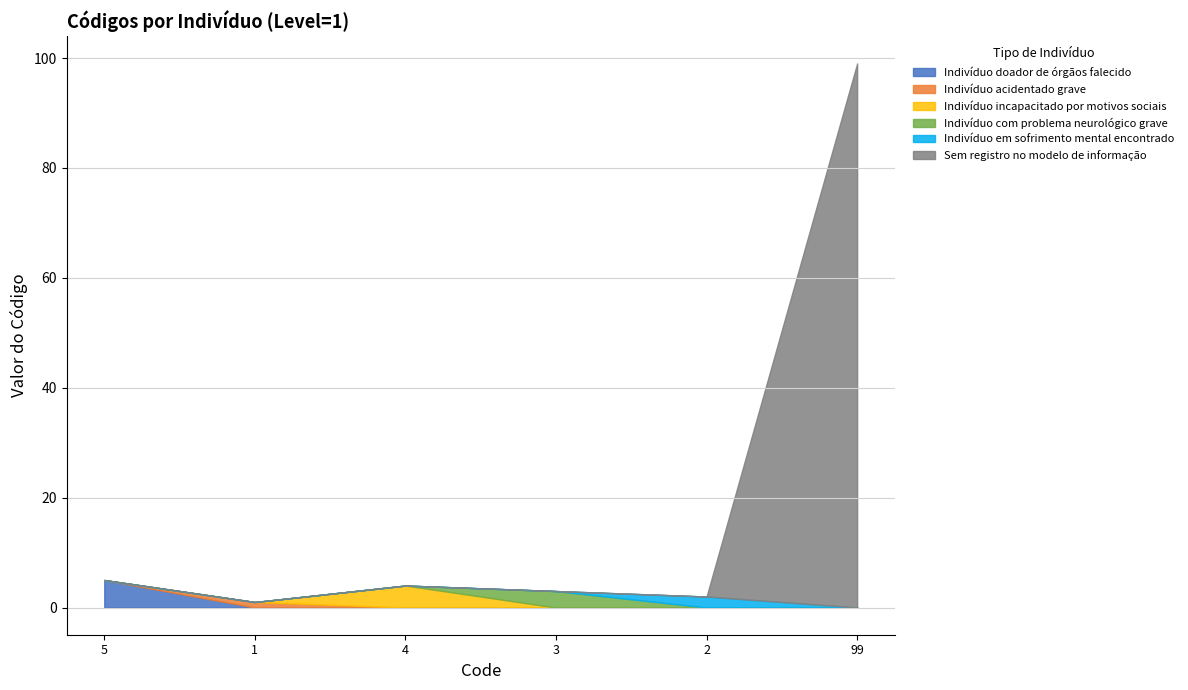

What is the maximum value shown in the chart?

99